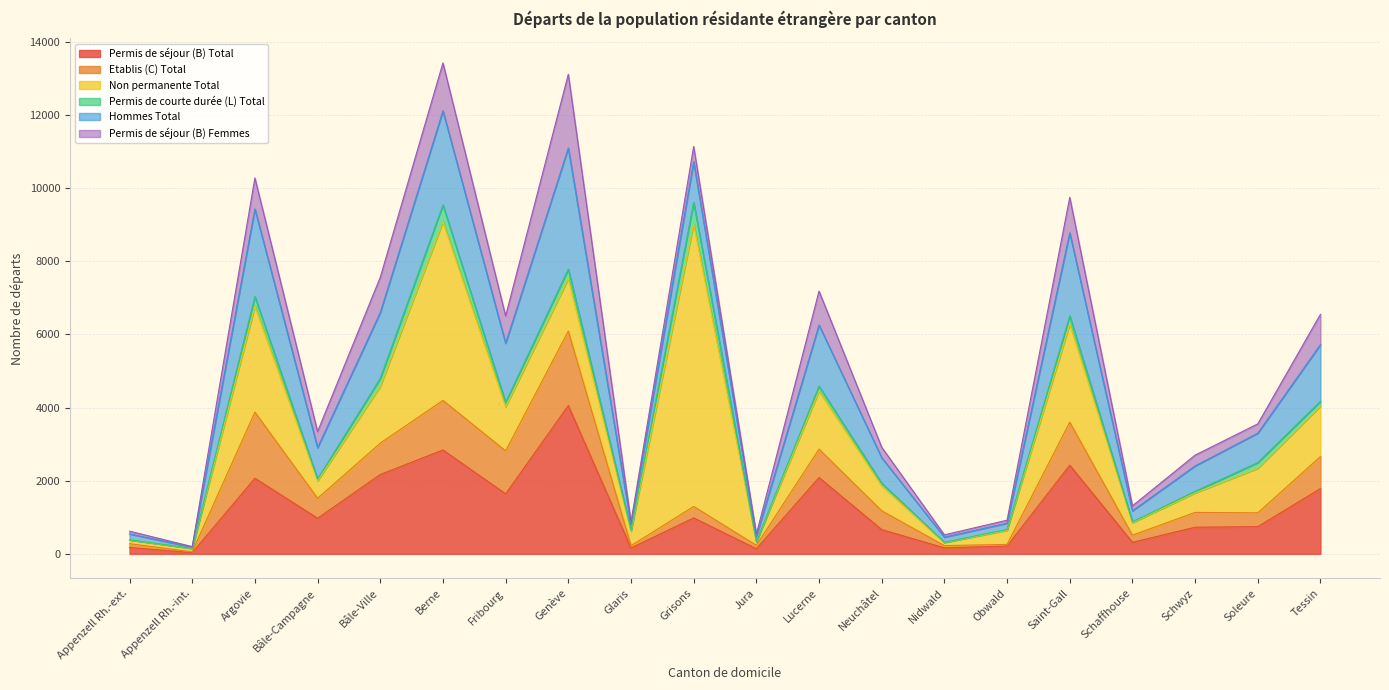

At which label does Hommes Total first exceed 855?

Argovie